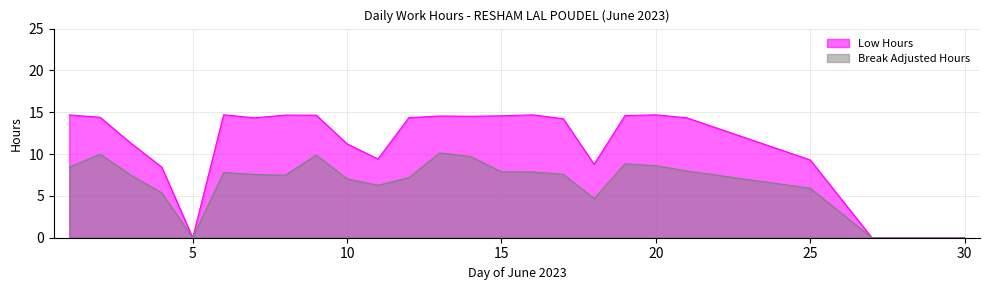

How many values exceed 14?

15